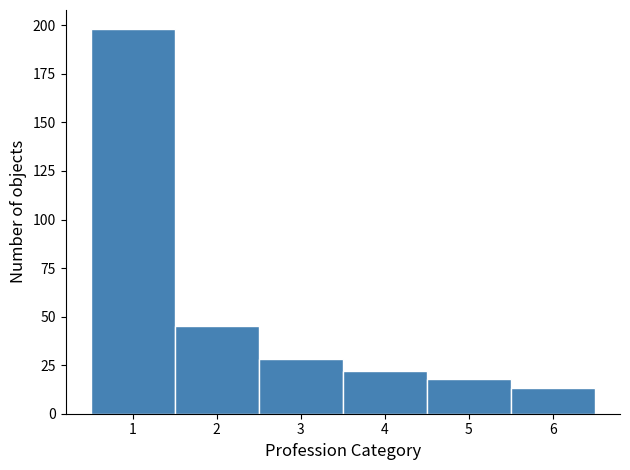

Reading left to right, list every bar in this chart as the range it spans on the x-axis followed by its height. The values are not printed on the chart, so give them approximately, as read against the axis.

0.5 to 1.5: 200
1.5 to 2.5: 45
2.5 to 3.5: 30
3.5 to 4.5: 20
4.5 to 5.5: 20
5.5 to 6.5: 15